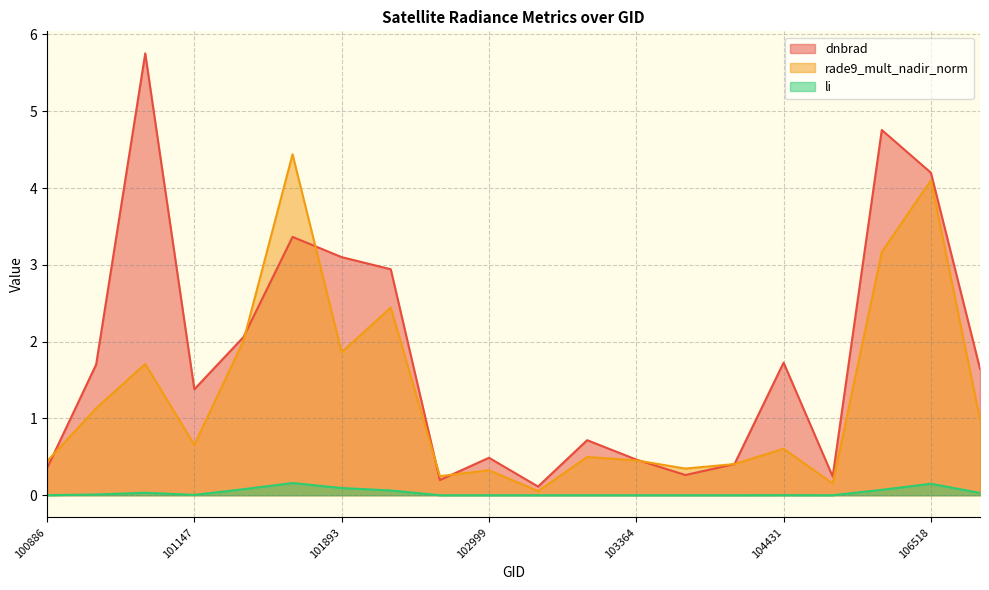

Reading left to right, transcribe all the data shown in this chart.

dnbrad: 100886=0.4	101013=1.7	101138=5.8	101147=1.4	101395=2.1	101518=3.4	101893=3.1	102022=2.9	102879=0.2	102999=0.5	103127=0.1	103245=0.7	103364=0.5	103484=0.3	104079=0.4	104431=1.7	104439=0.2	105968=4.8	106518=4.2	107093=1.6
rade9_mult_nadir_norm: 100886=0.4	101013=1.1	101138=1.7	101147=0.7	101395=2.0	101518=4.4	101893=1.9	102022=2.4	102879=0.2	102999=0.3	103127=0.1	103245=0.5	103364=0.5	103484=0.3	104079=0.4	104431=0.6	104439=0.2	105968=3.2	106518=4.1	107093=1.0
li: 100886=0.0	101013=0.0	101138=0.0	101147=0.0	101395=0.1	101518=0.2	101893=0.1	102022=0.1	102879=0.0	102999=0.0	103127=0.0	103245=0.0	103364=0.0	103484=0.0	104079=0.0	104431=0.0	104439=0.0	105968=0.1	106518=0.1	107093=0.0